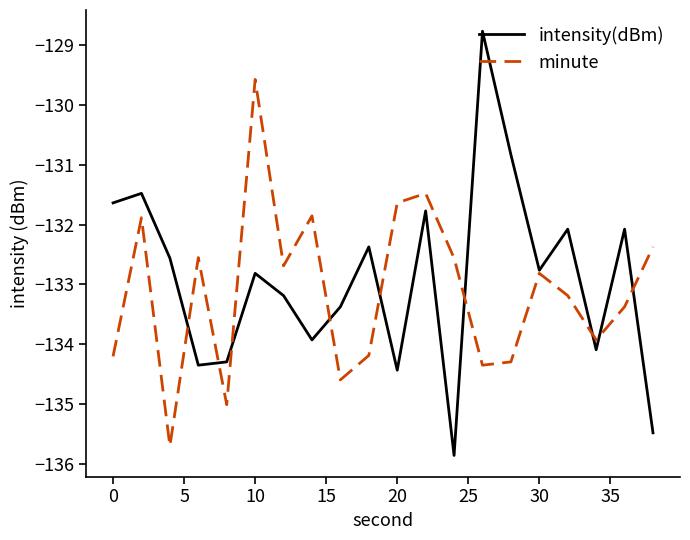

List the series in order of their peak value, lowest first.

minute, intensity(dBm)